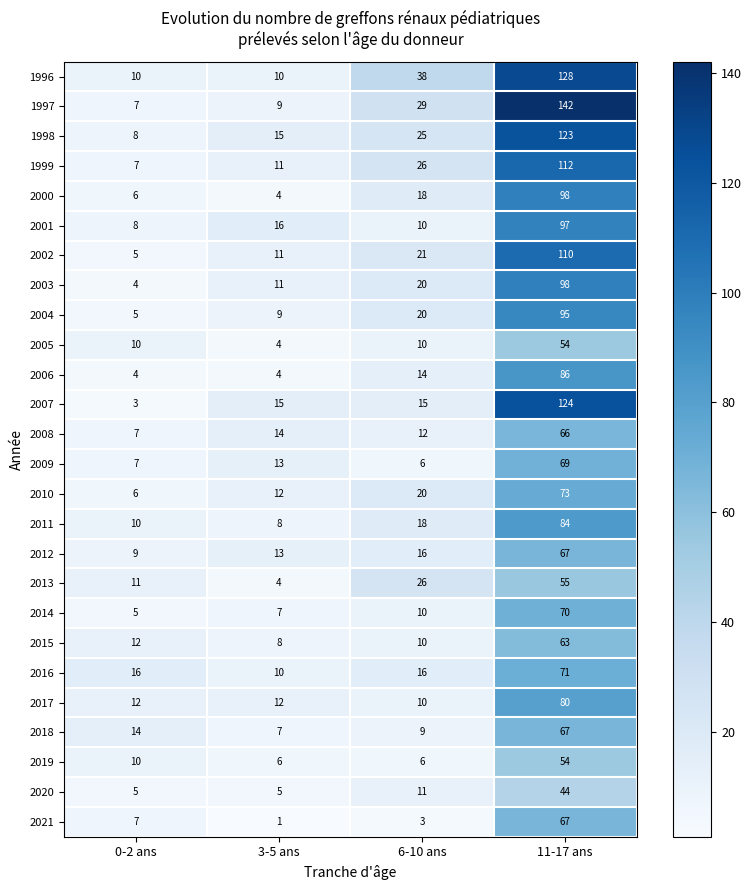

How many values in the 2014 series are below 10?

2